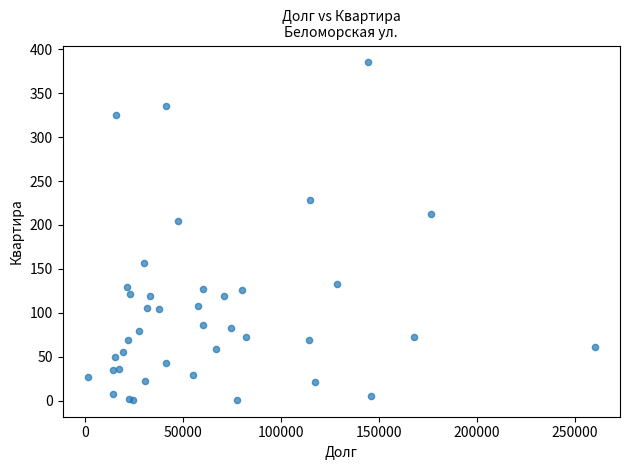

What Y value in the scatter plot is closest to 193?

204